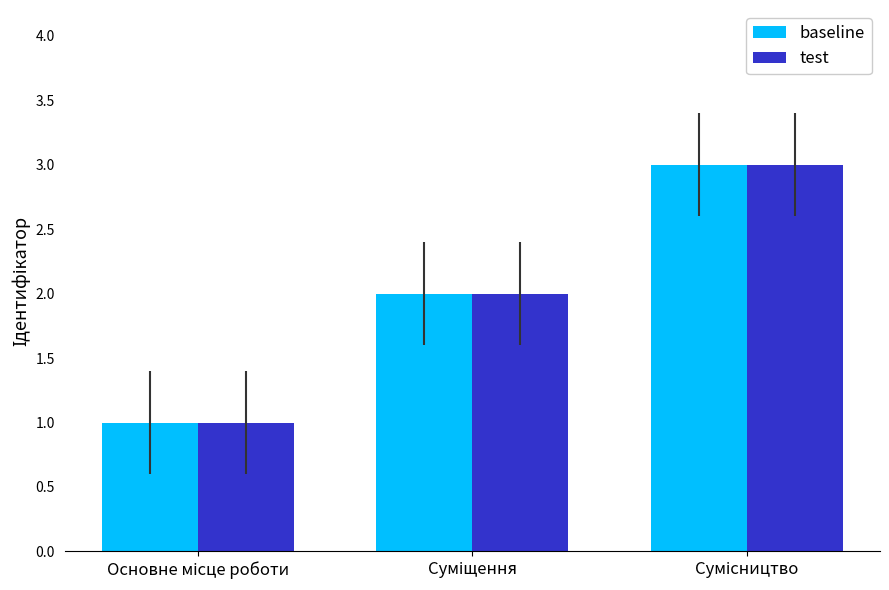

How many bars are there in each group?

2